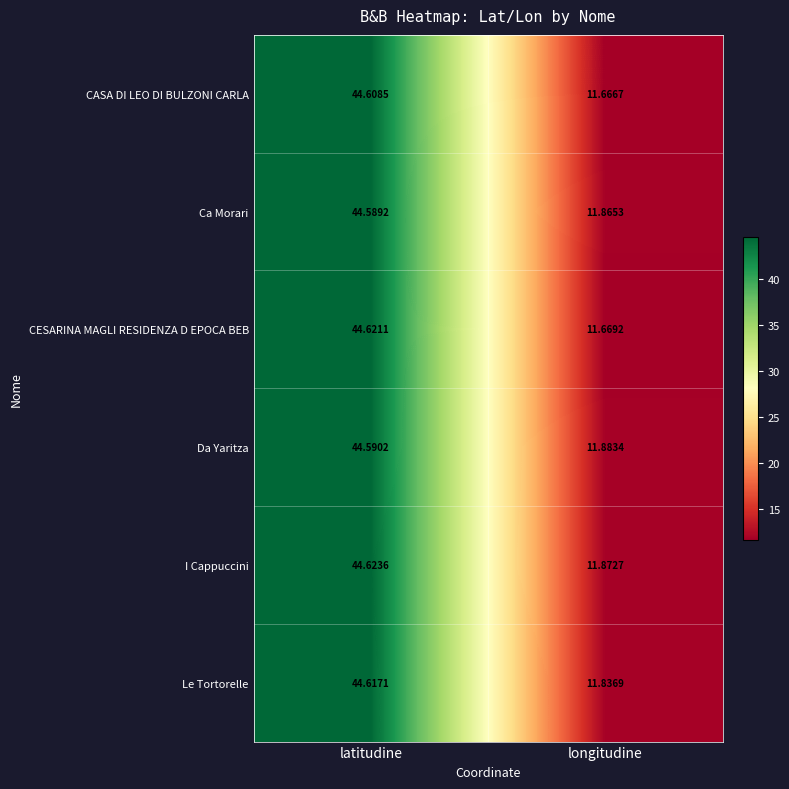

At which category does the chart reach its minimum across all series?

longitudine